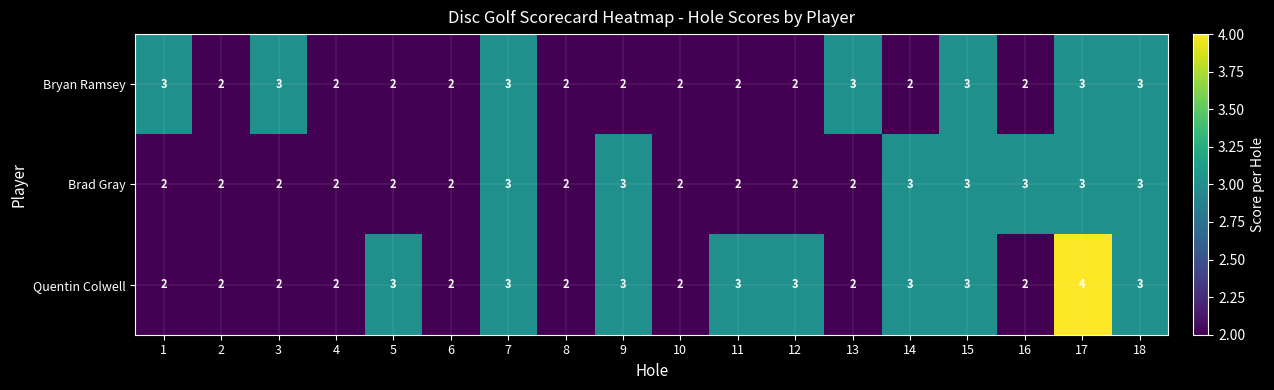

What is the sum of all Brad Gray values?

43